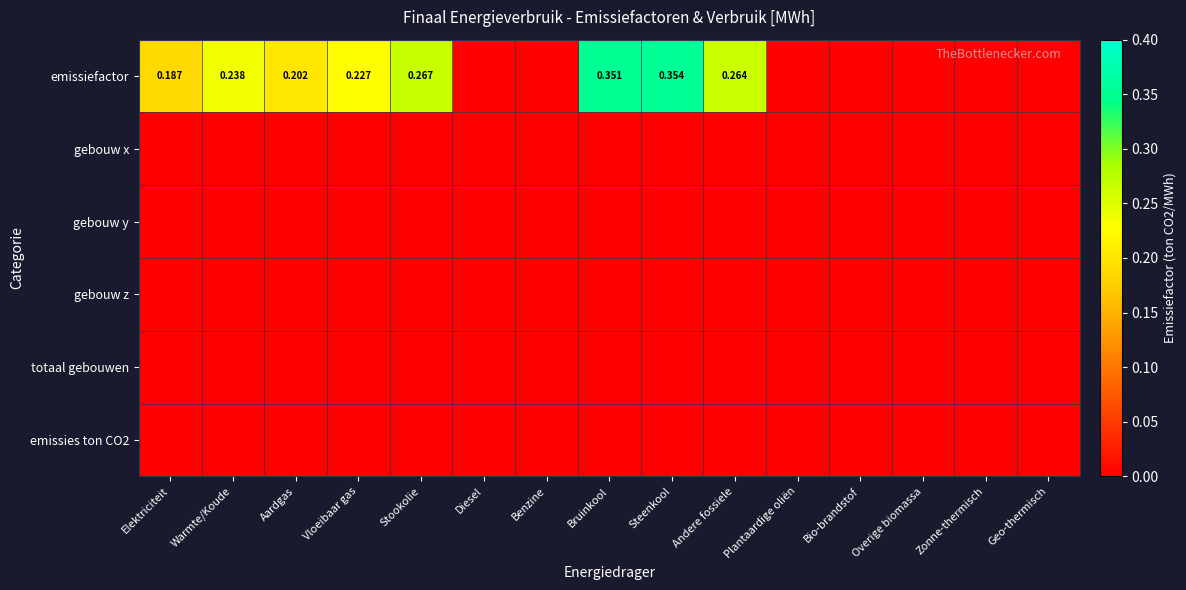

How many data points does each series have?

15